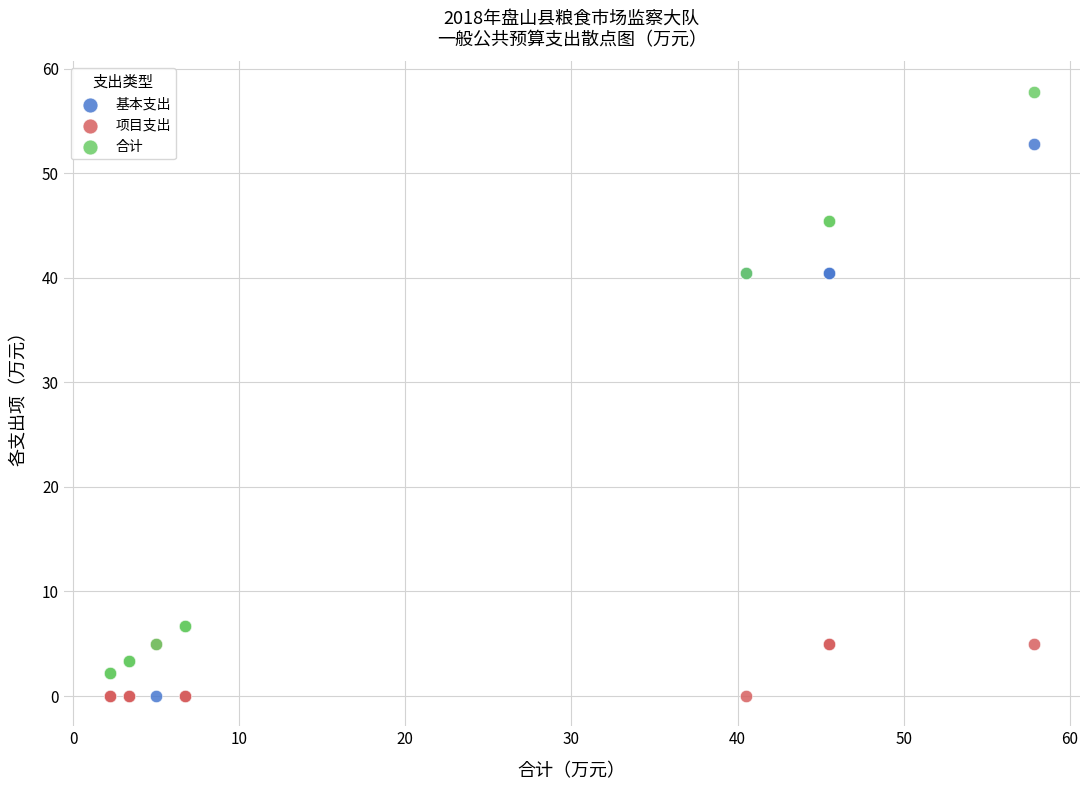

What are all the series names shown in the legend?

基本支出, 项目支出, 合计